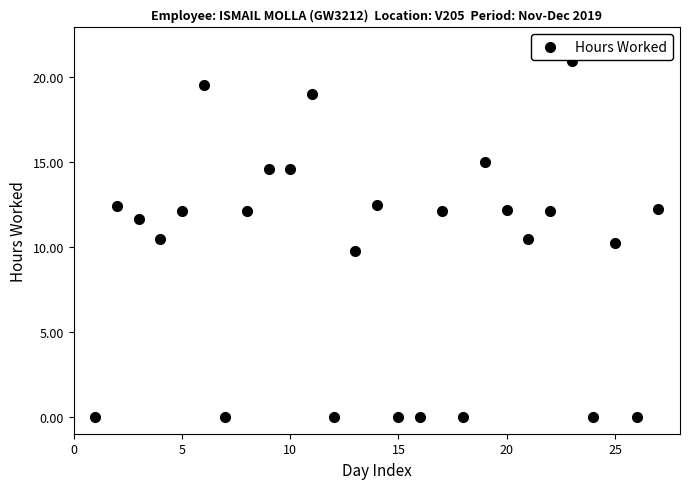

What is the range of X values (max minus min)?

26.0